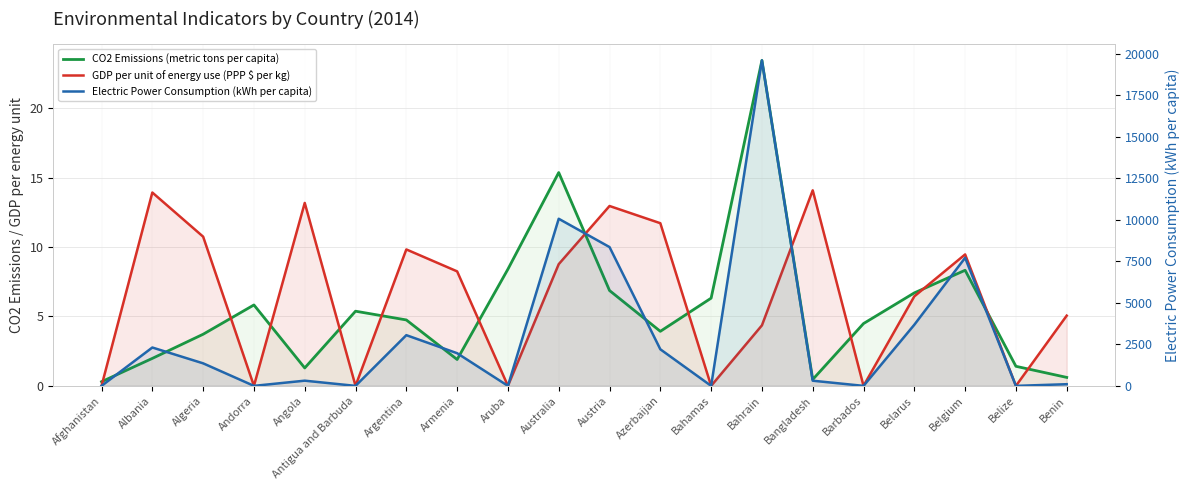

The CO2 Emissions (metric tons per capita) series shows 3.7 at Algeria. True or false?

True